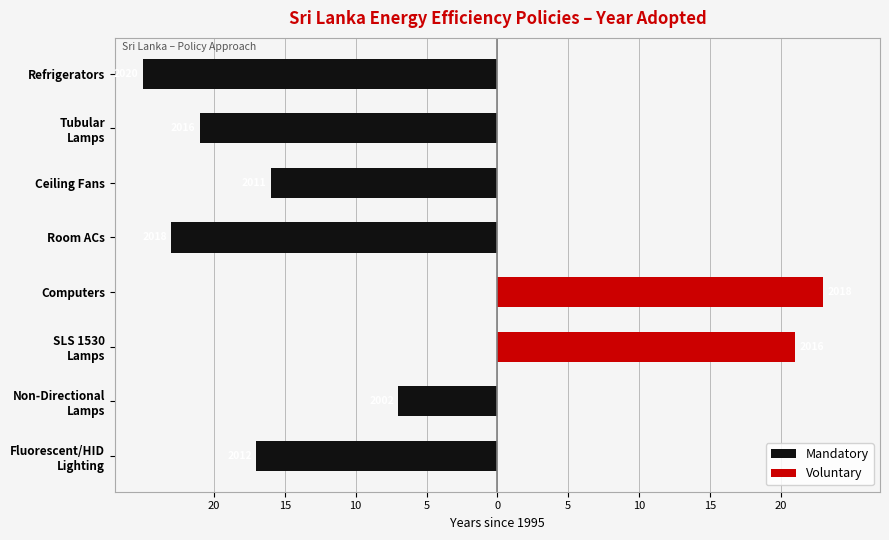

Is the value of Mandatory at Tubular Lamps greater than the value of Voluntary at Non-Directional Lamps?

No